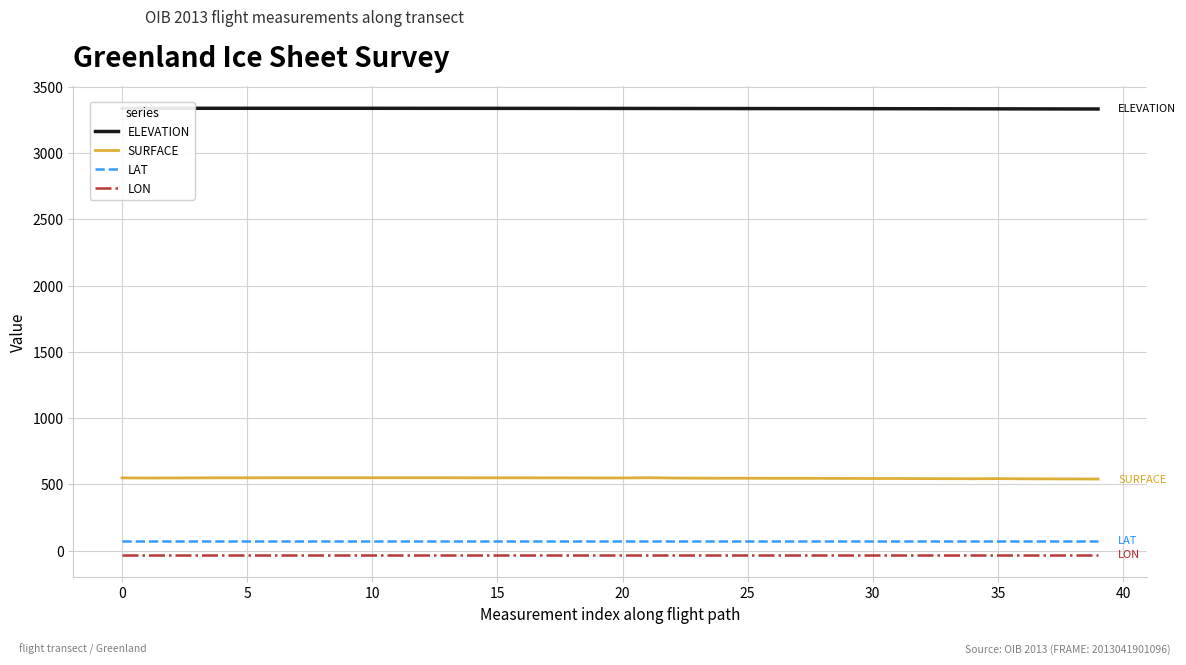

Which series has the largest total across all categories?

ELEVATION